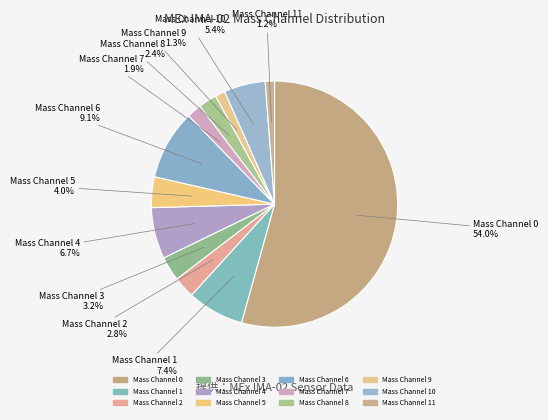

How many segments does this pie chart have?

12